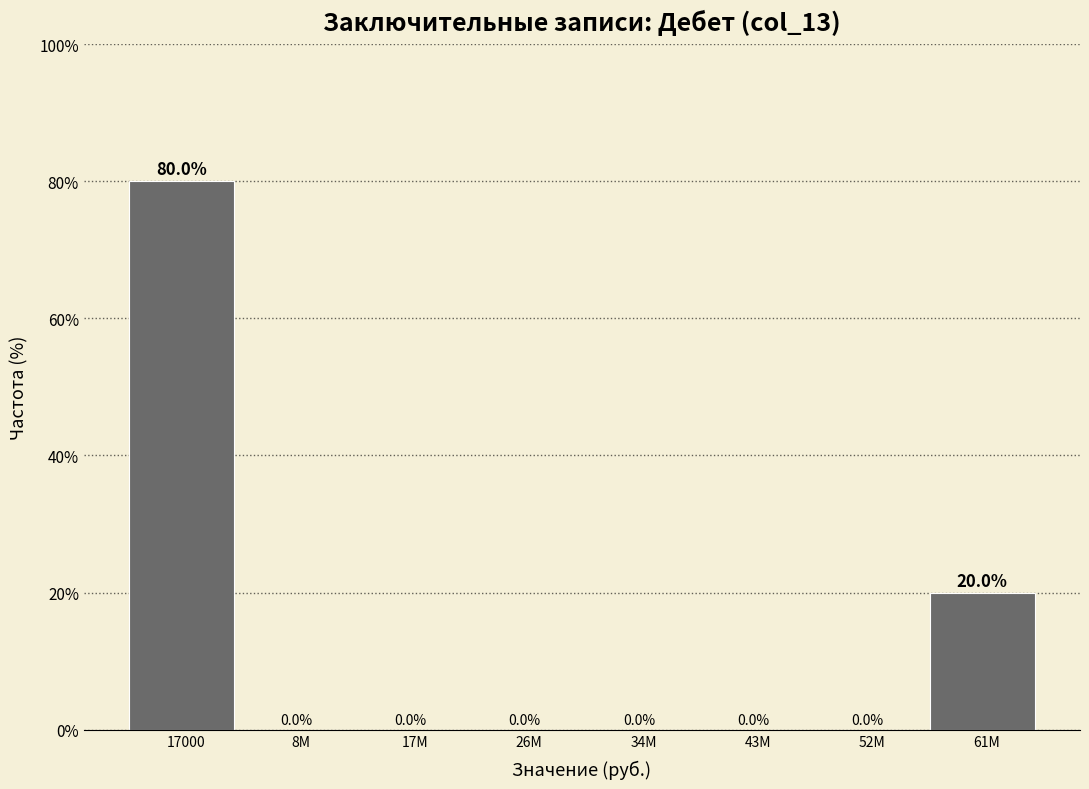

Reading left to right, what are all the values shown in this chart?

17000=80	8M=0	17M=0	26M=0	34M=0	43M=0	52M=0	61M=20